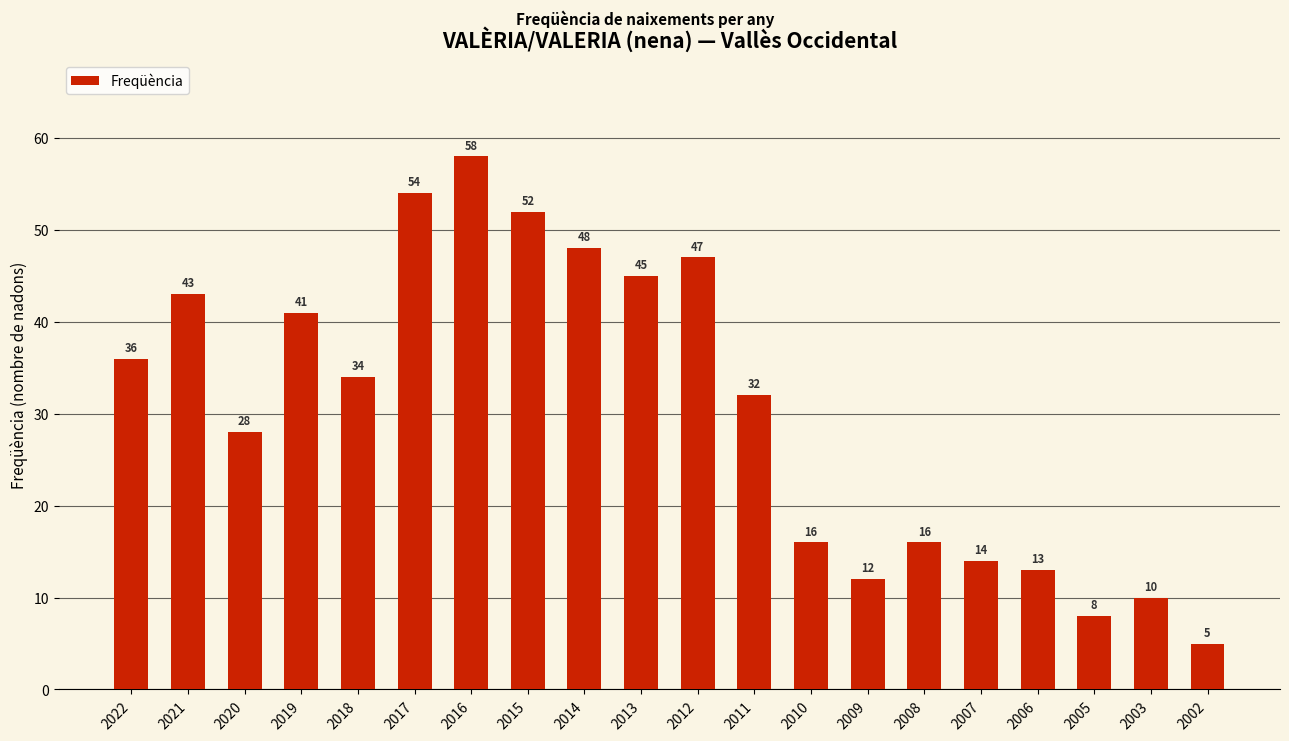

What is the approximate value at 2020, to the nearest 5?

30